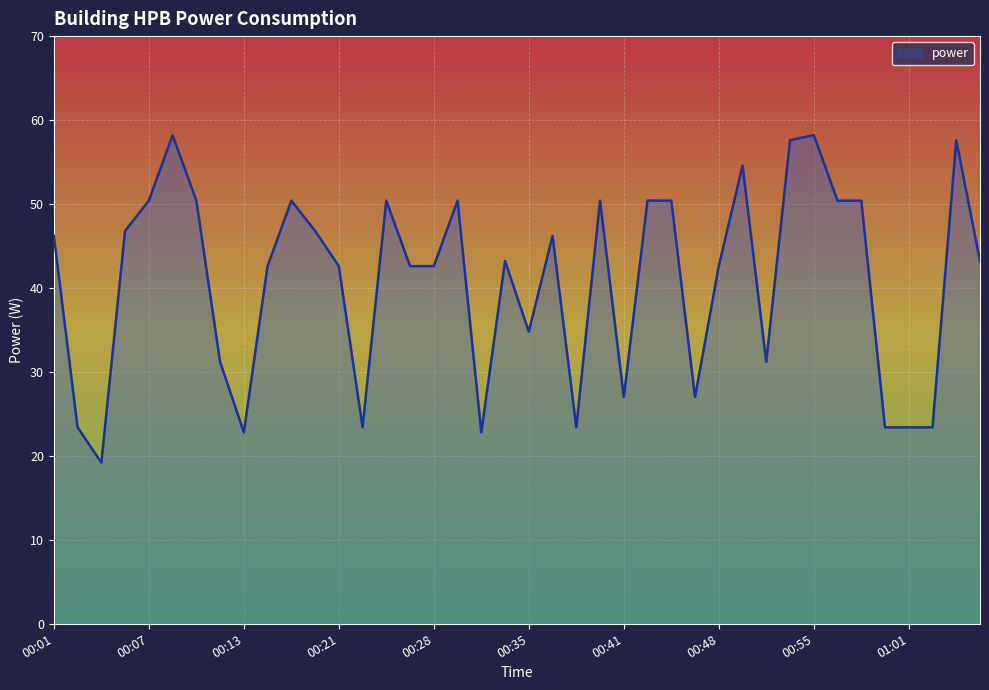

What is the difference between the maximum and minimum values?

39.0